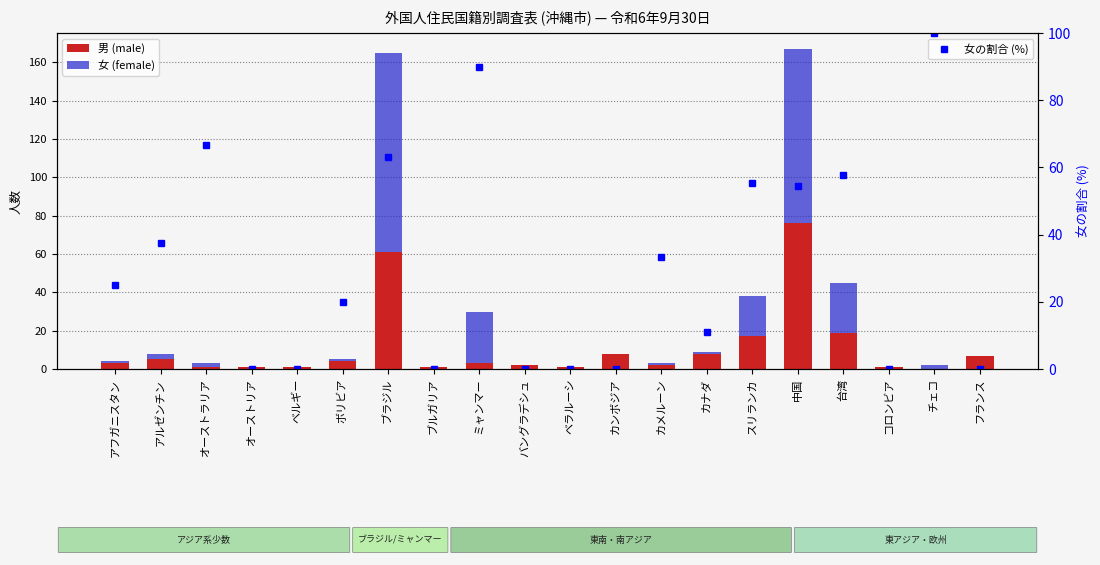

What is the greatest value displayed?

104.0